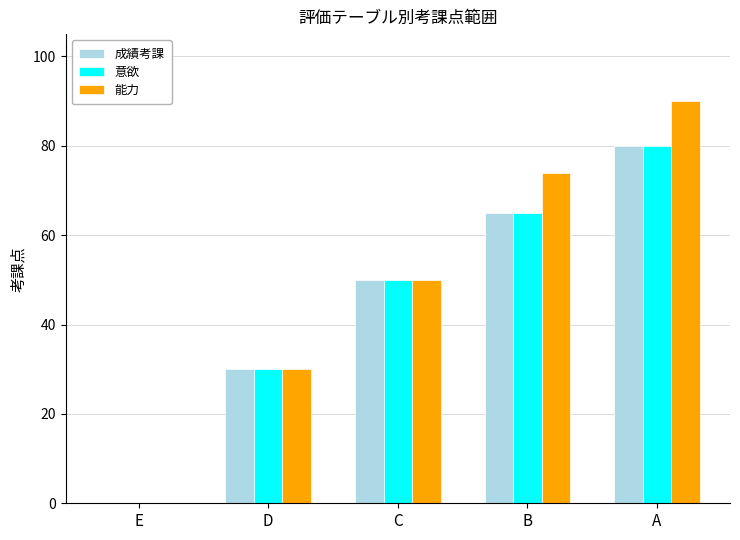

Read the 意欲 value at A, to the nearest 5.

80